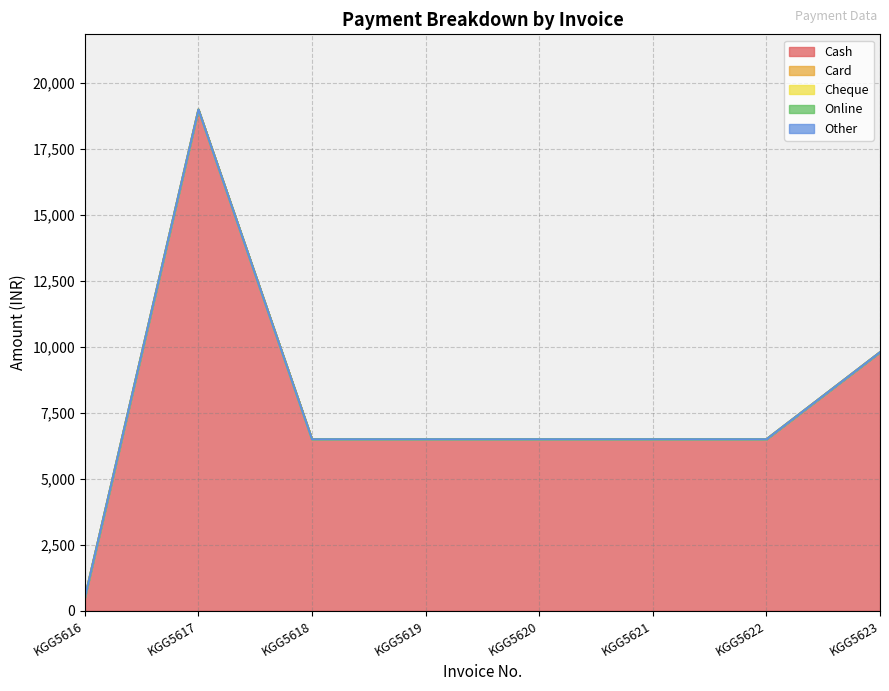

Between 21-09-2024 and 21-09-2024, which series saw the biggest shift?

Cash